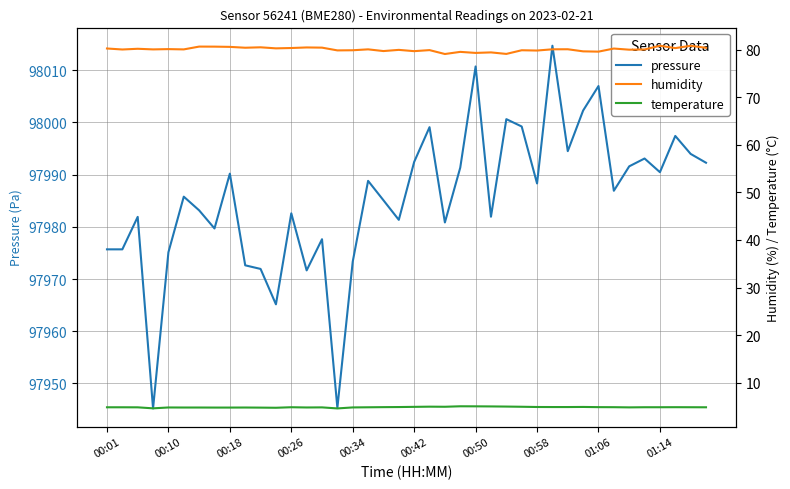

What is the maximum value for pressure?

98014.7